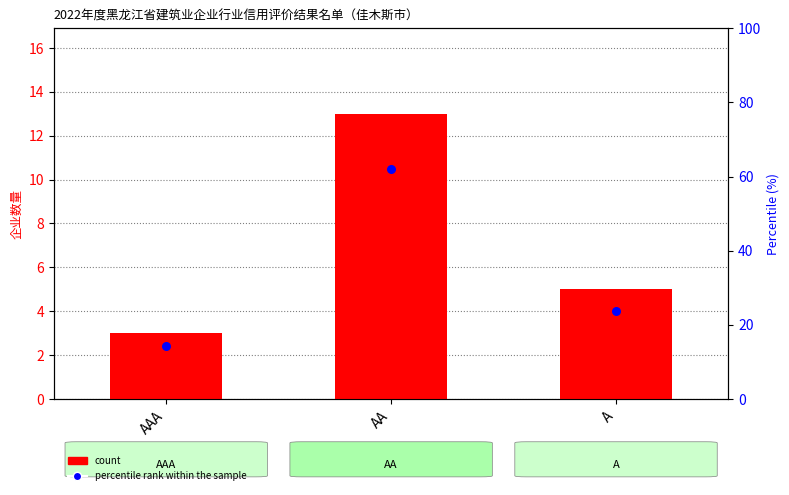

Which series reaches the minimum Y coordinate?

count